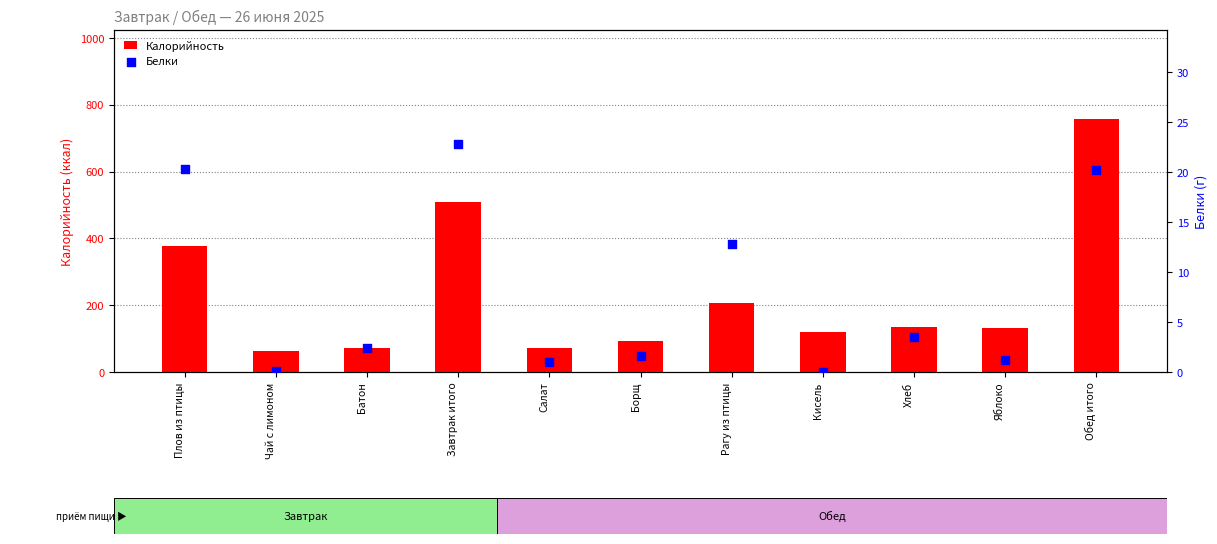

Which series has the largest Y range (max minus min)?

Калорийность